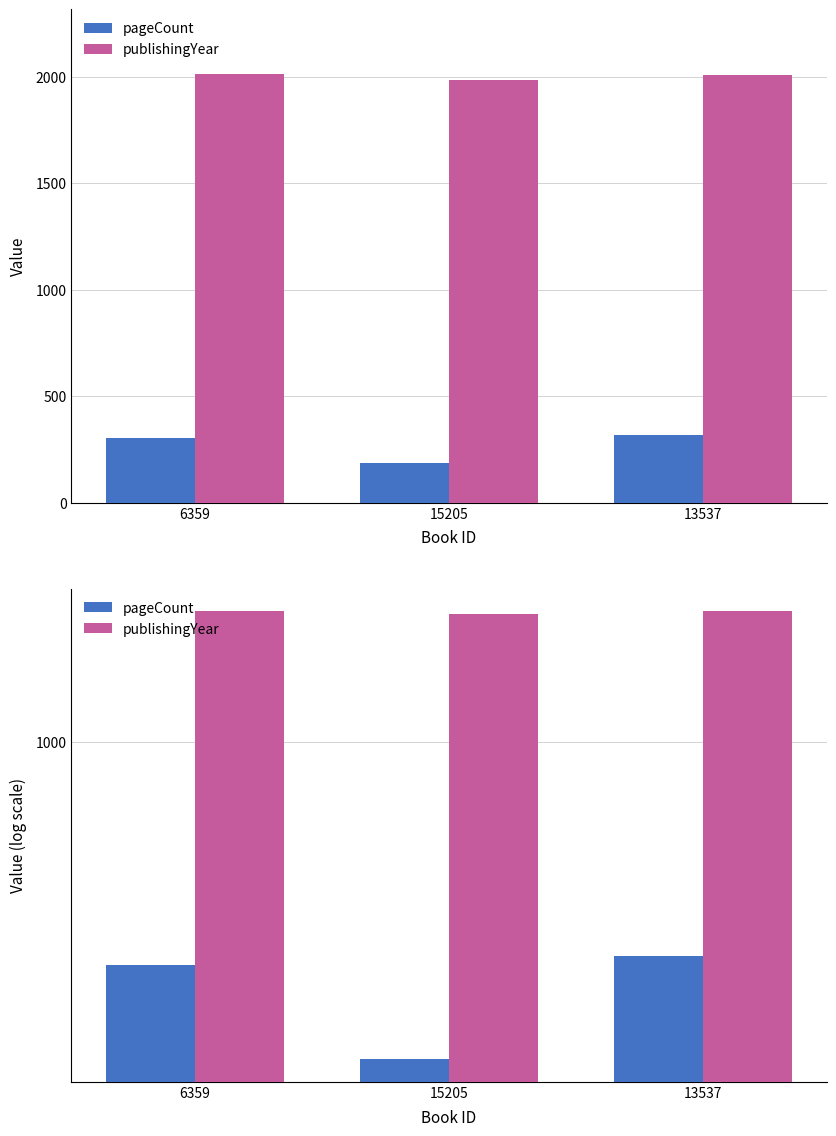

Read the publishingYear value at 13537.

2010